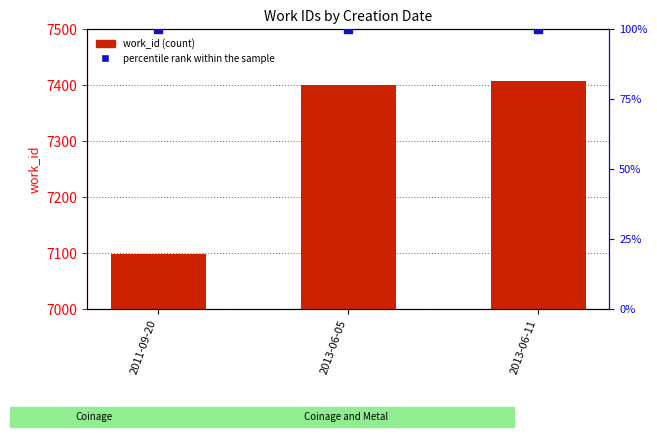

Which series contains the highest Y value?

work_id (count)